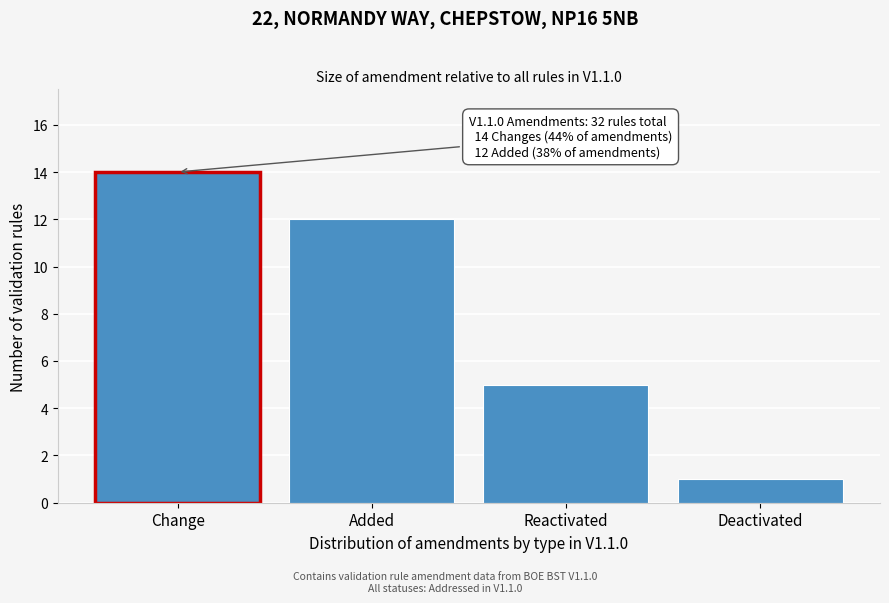

Reading left to right, what are all the values shown in this chart?

Change=14	Added=12	Reactivated=5	Deactivated=1